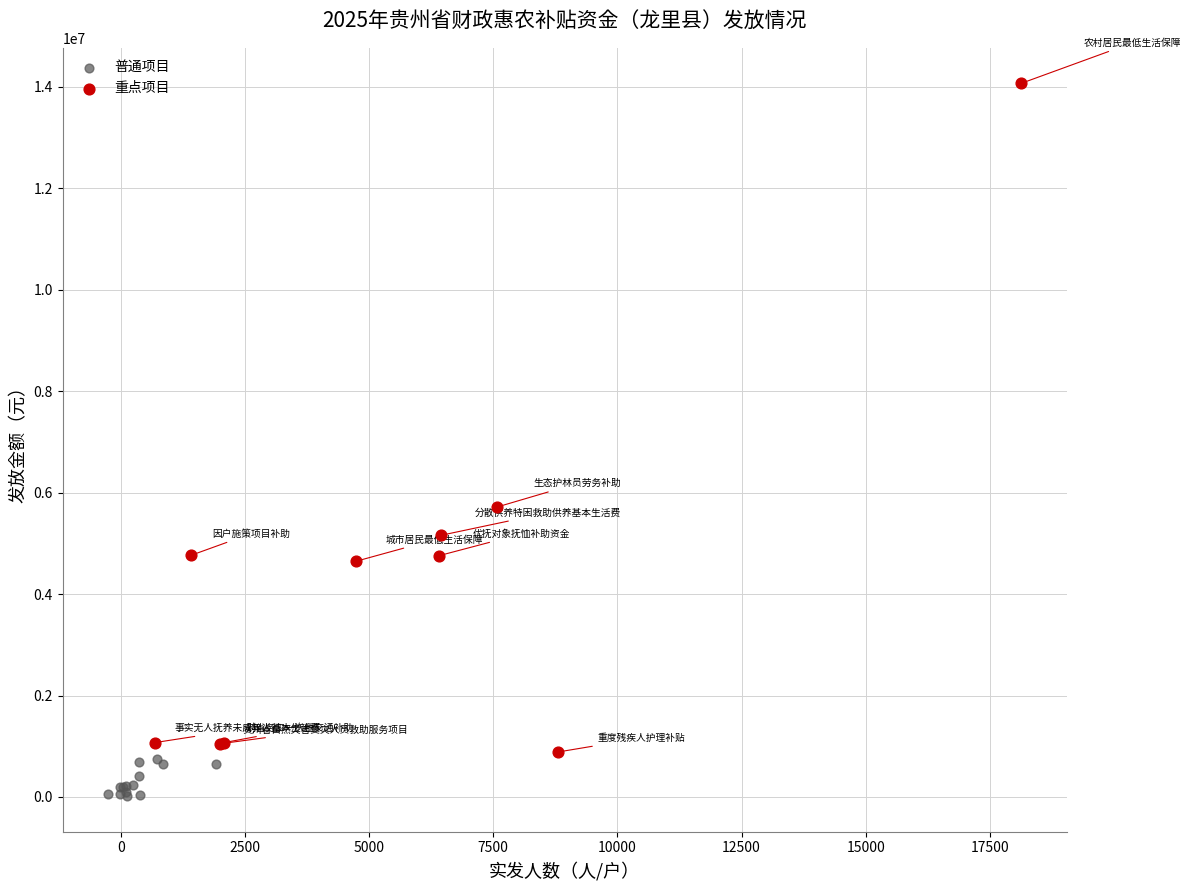

Which series has the largest Y range (max minus min)?

重点项目